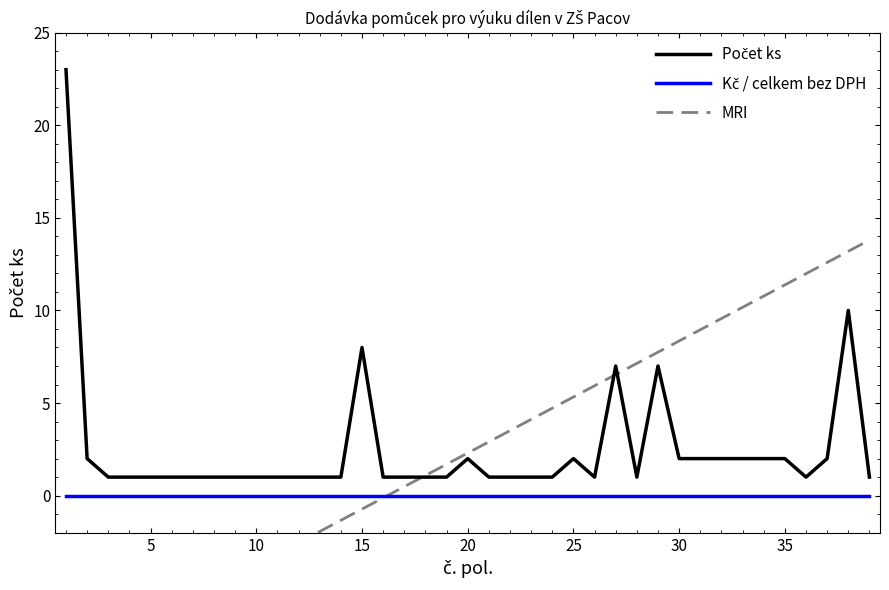

Reading right to left, what are all the values shown in this chart?

Počet ks: 1.0	10.0	2.0	1.0	2.0	2.0	2.0	2.0	2.0	2.0	7.0	1.0	7.0	1.0	2.0	1.0	1.0	1.0	1.0	2.0	1.0	1.0	1.0	1.0	8.0	1.0	1.0	1.0	1.0	1.0	1.0	1.0	1.0	1.0	1.0	1.0	1.0	2.0	23.0
Kč / celkem bez DPH: 0.0	0.0	0.0	0.0	0.0	0.0	0.0	0.0	0.0	0.0	0.0	0.0	0.0	0.0	0.0	0.0	0.0	0.0	0.0	0.0	0.0	0.0	0.0	0.0	0.0	0.0	0.0	0.0	0.0	0.0	0.0	0.0	0.0	0.0	0.0	0.0	0.0	0.0	0.0
MRI: 13.8	13.2	12.6	12.0	11.4	10.8	10.2	9.6	9.0	8.4	7.7	7.1	6.5	5.9	5.3	4.7	4.1	3.5	2.9	2.3	1.7	1.1	0.5	-0.1	-0.7	-1.3	-1.9	-2.5	-3.1	-3.8	-4.4	-5.0	-5.6	-6.2	-6.8	-7.4	-8.0	-8.6	-9.2